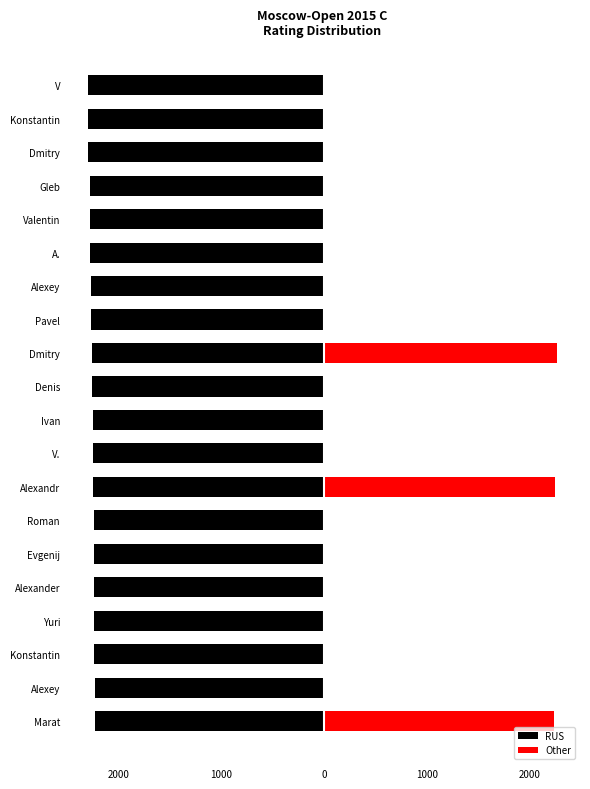

What is the sum of all RUS values?

-45264